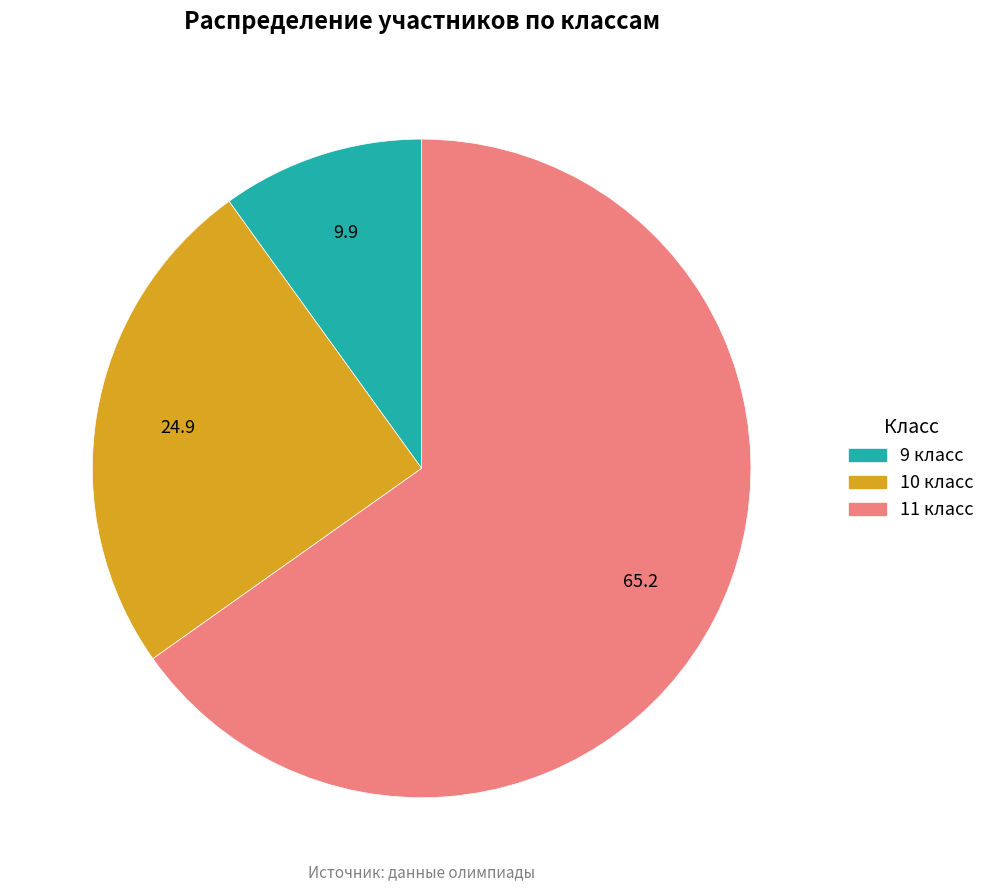

What is the largest slice in the pie chart?

11 класс